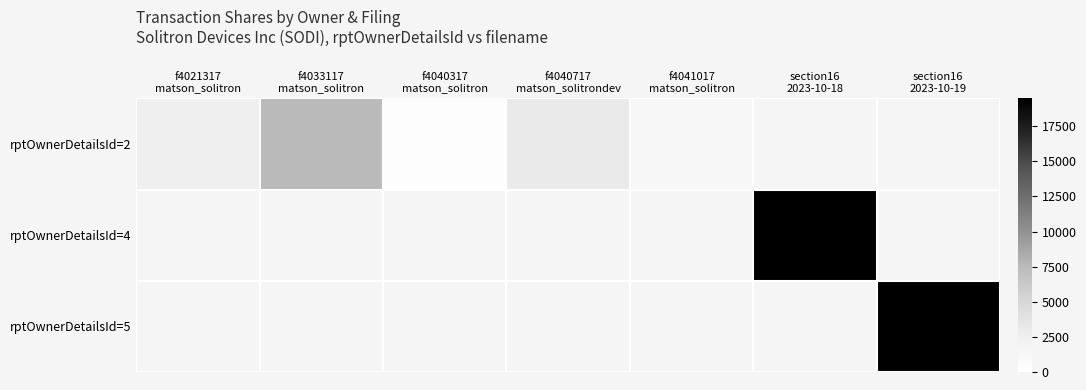

Which label corresponds to the largest value in the chart?

section16
2023-10-18